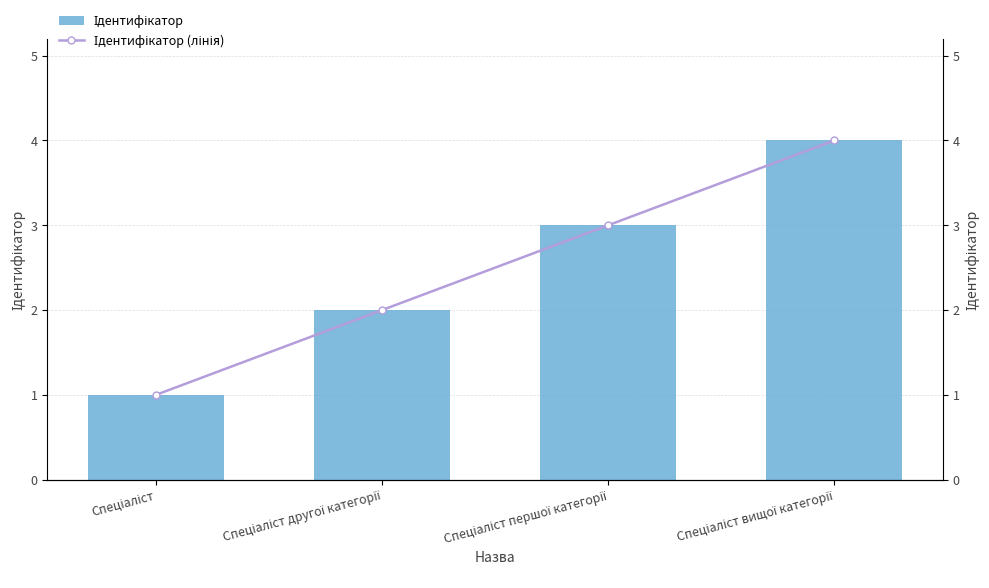

Is the value of Ідентифікатор (лінія) at Спеціаліст вищої категорії greater than the value of Ідентифікатор at Спеціаліст?

Yes